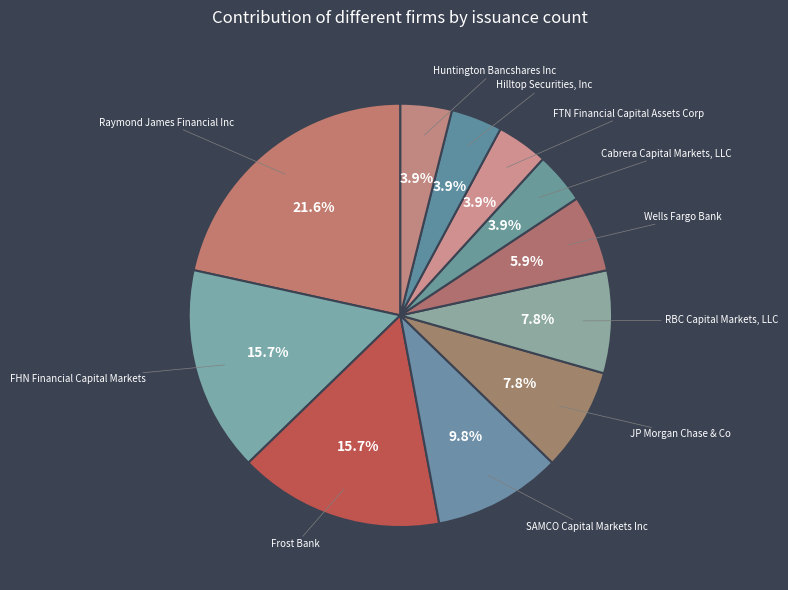

Which has a higher value, SAMCO Capital Markets Inc or Huntington Bancshares Inc?

SAMCO Capital Markets Inc